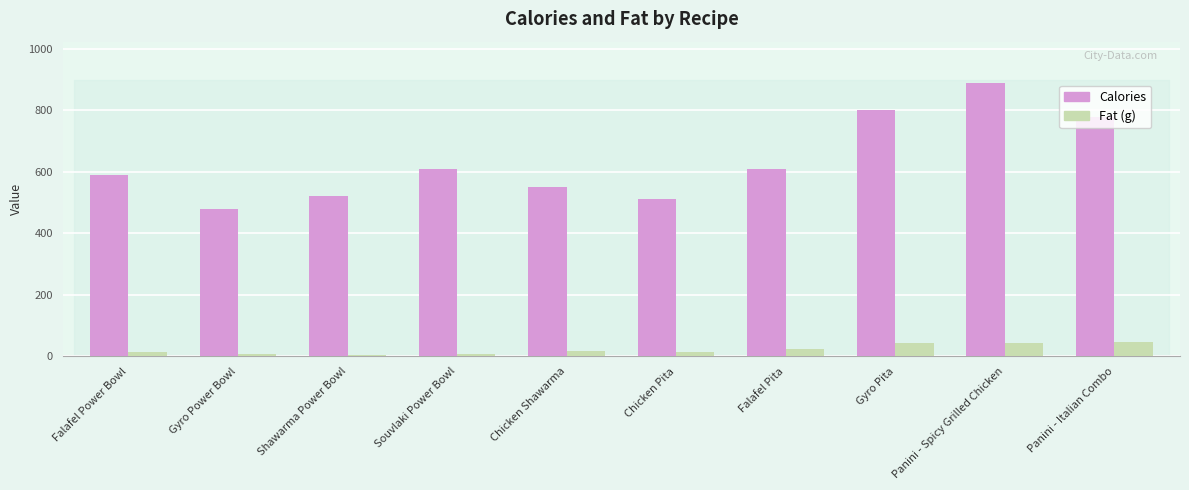

Between Falafel Pita and Panini - Spicy Grilled Chicken, which series saw the biggest shift?

Calories